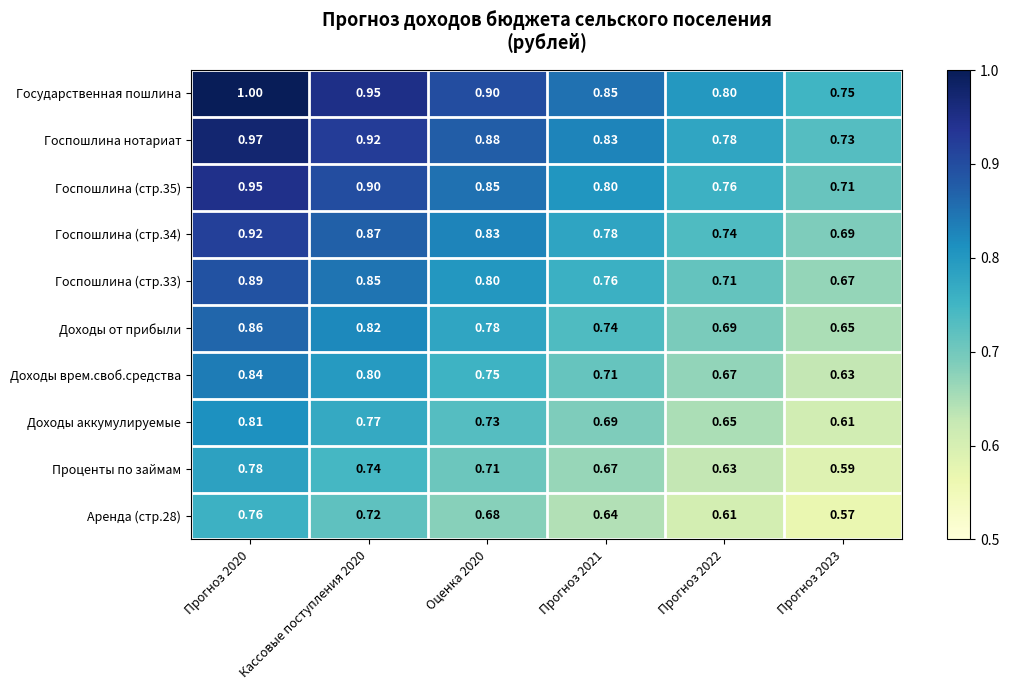

Which series changed the most between Кассовые поступления 2020 and Прогноз 2023?

Государственная пошлина